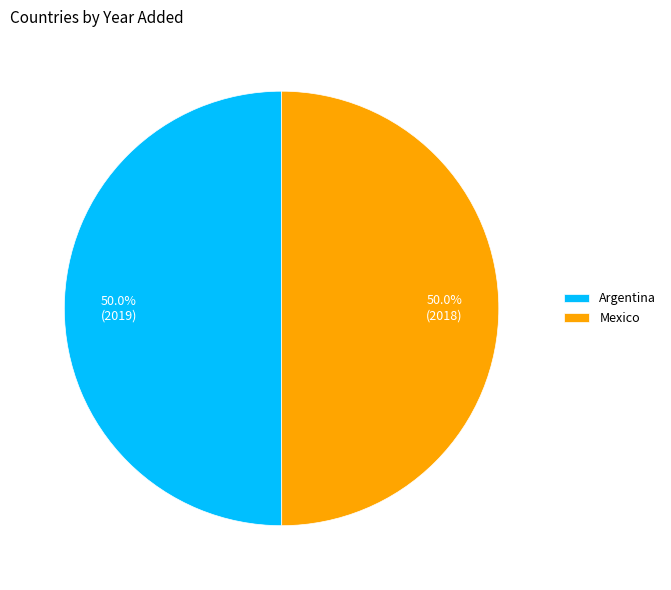

How much of the chart is everything except Argentina?

50.0%